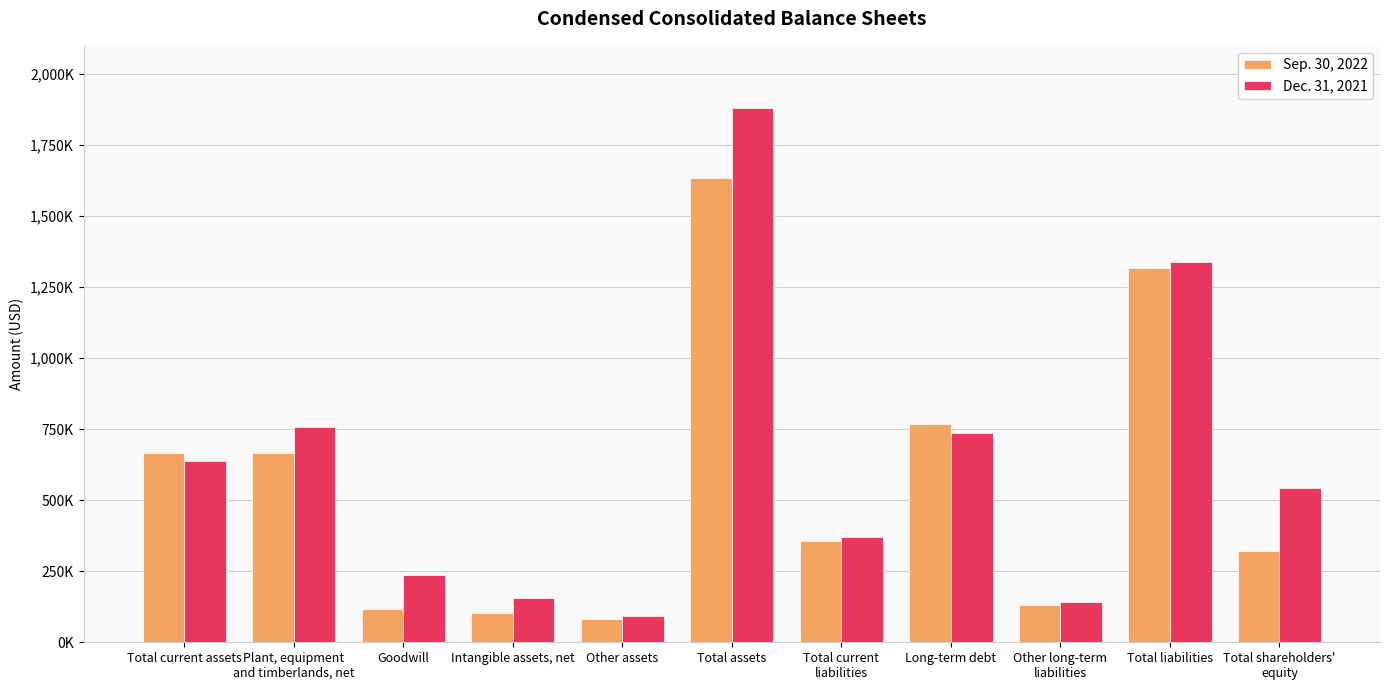

What are all the series names shown in the legend?

Sep. 30, 2022, Dec. 31, 2021